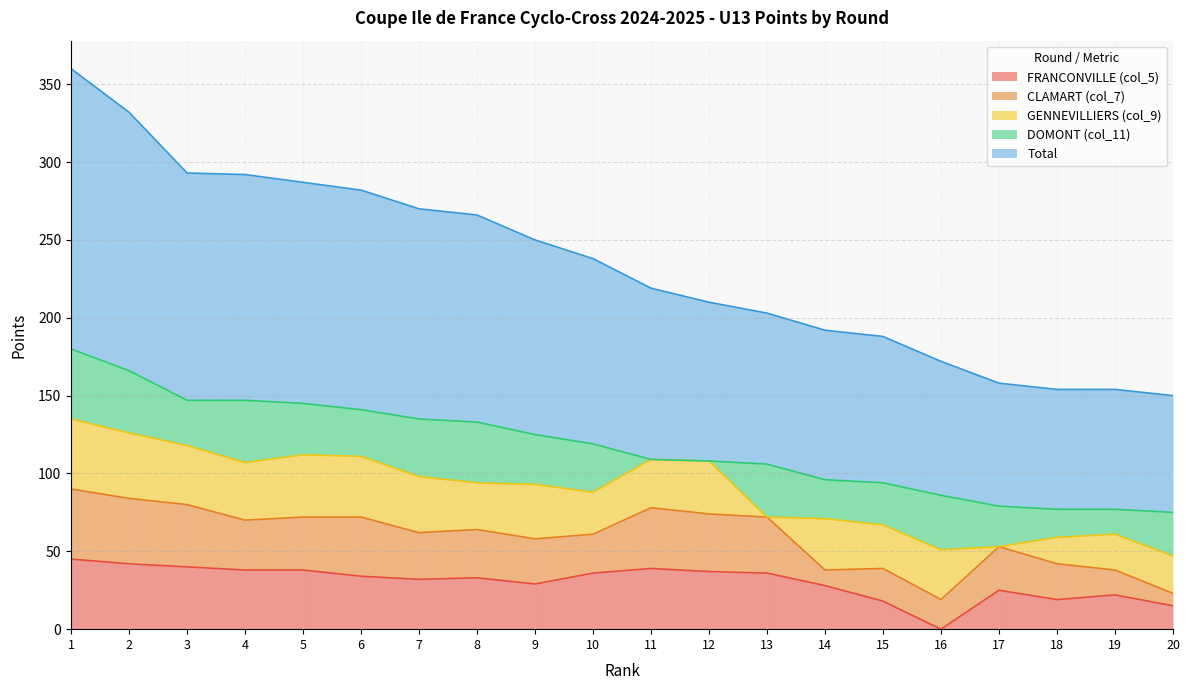

Reading left to right, what are all the values shown in this chart?

FRANCONVILLE (col_5): 1=45	2=42	3=40	4=38	5=38	6=34	7=32	8=33	9=29	10=36	11=39	12=37	13=36	14=28	15=18	16=0	17=25	18=19	19=22	20=15
CLAMART (col_7): 1=45	2=42	3=40	4=32	5=34	6=38	7=30	8=31	9=29	10=25	11=39	12=37	13=36	14=10	15=21	16=19	17=28	18=23	19=16	20=8
GENNEVILLIERS (col_9): 1=45	2=42	3=38	4=37	5=40	6=39	7=36	8=30	9=35	10=27	11=31	12=34	13=0	14=33	15=28	16=32	17=0	18=17	19=23	20=24
DOMONT (col_11): 1=45	2=40	3=29	4=40	5=33	6=30	7=37	8=39	9=32	10=31	11=0	12=0	13=34	14=25	15=27	16=35	17=26	18=18	19=16	20=28
Total: 1=180	2=166	3=146	4=145	5=142	6=141	7=135	8=133	9=125	10=119	11=110	12=102	13=97	14=96	15=94	16=86	17=79	18=77	19=77	20=75